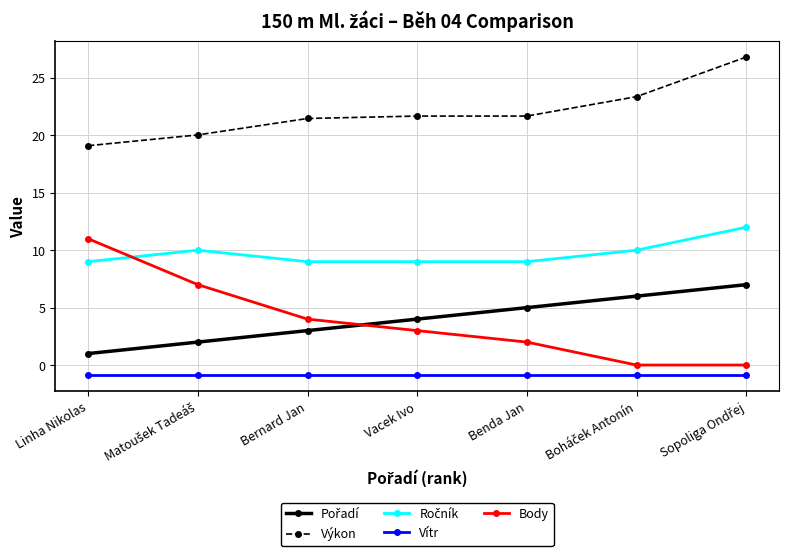

True or false: Vítr and Výkon intersect in this chart.

False